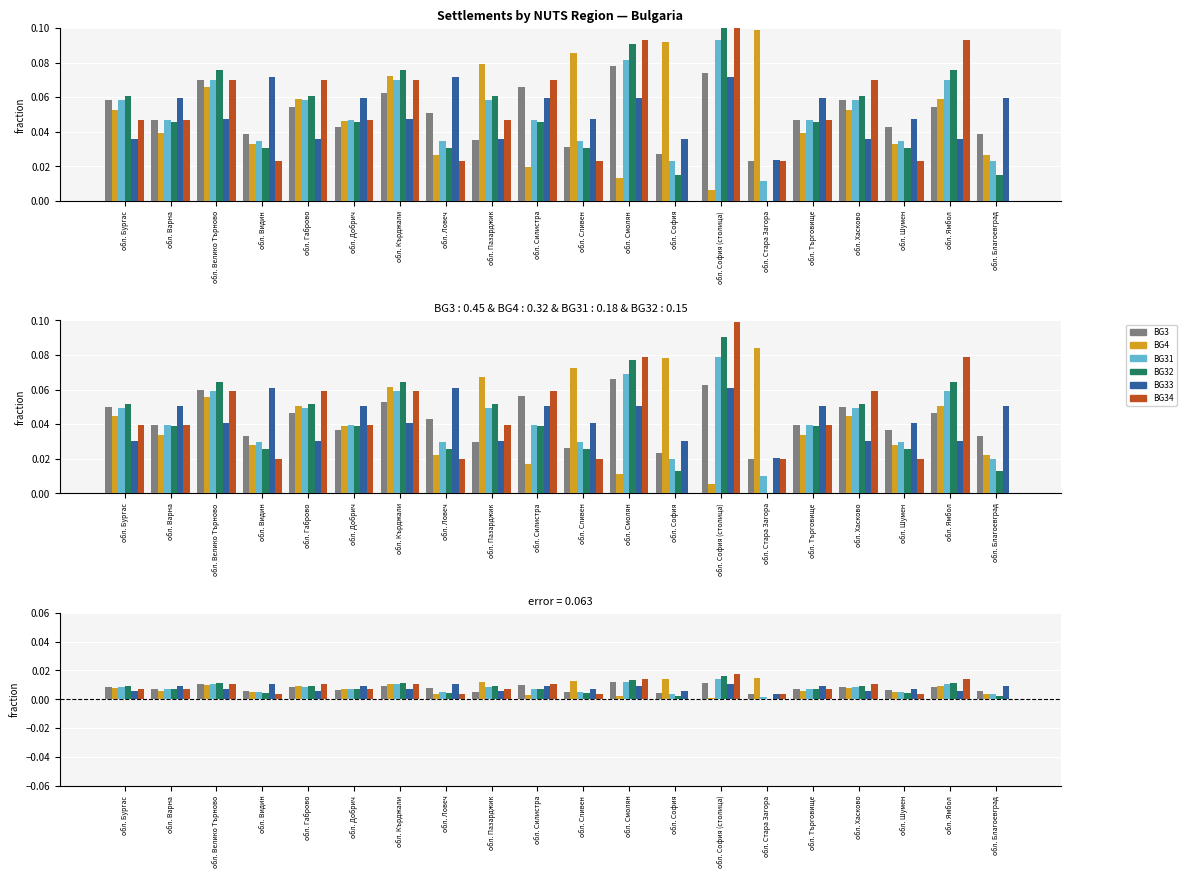

Which category has the highest value in the BG3 series?

обл. Смолян